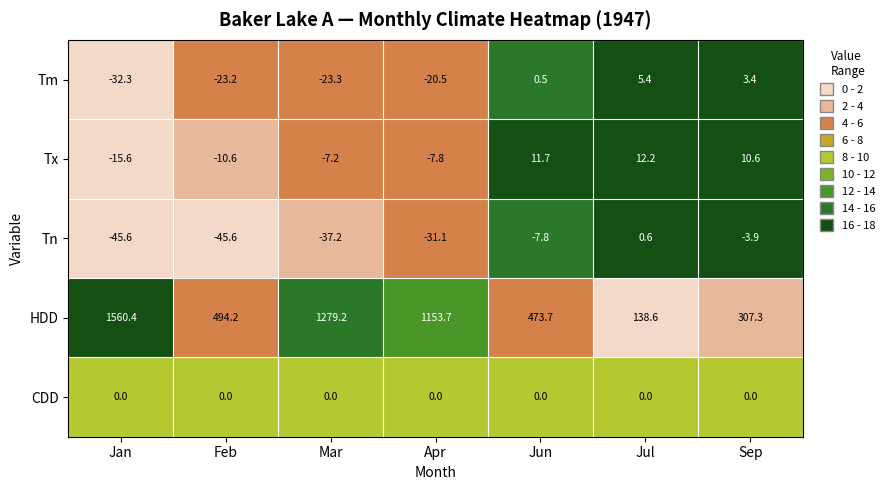

What is the difference between the maximum and minimum values in the Tn series?

46.2